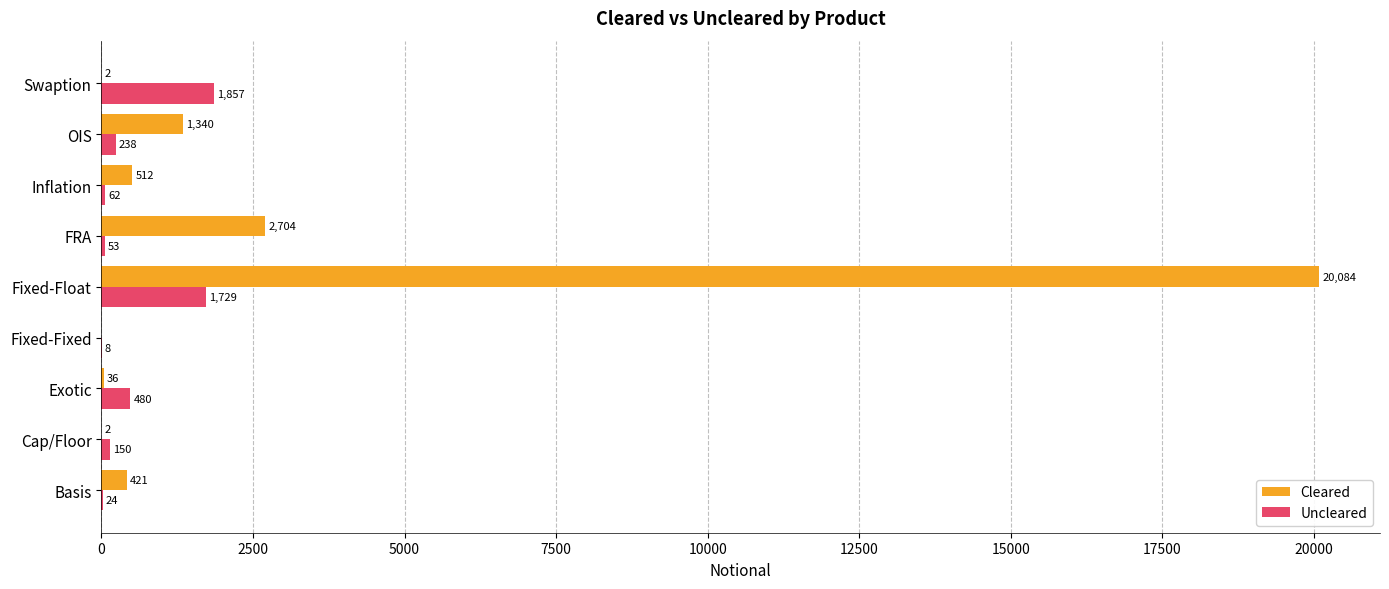

Between Basis and Fixed-Float, which series saw the biggest shift?

Cleared